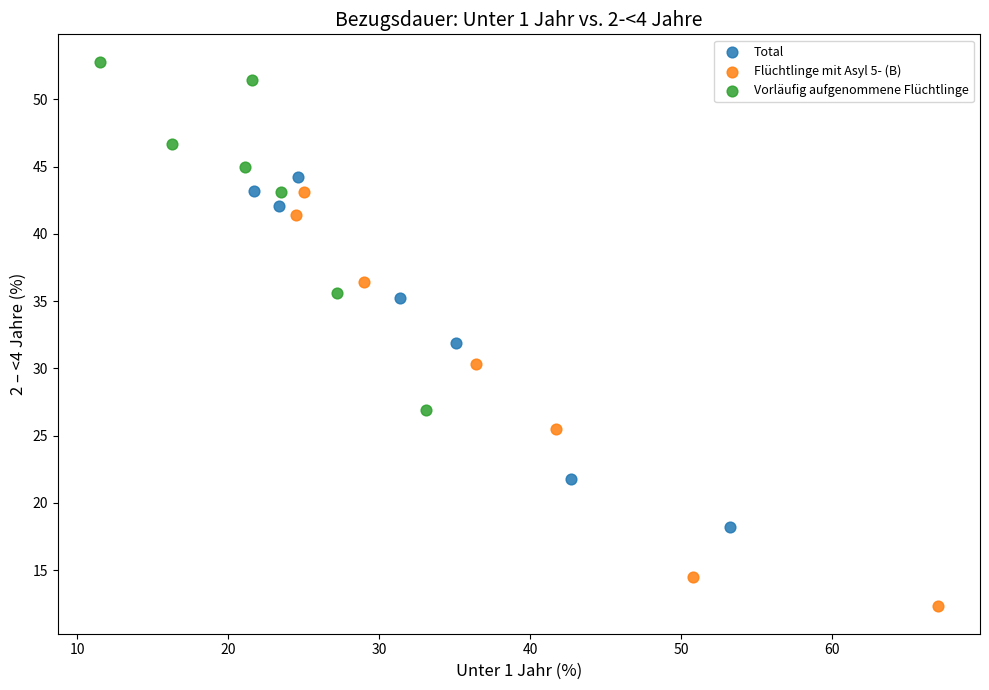

Which series contains the lowest Y value?

Flüchtlinge mit Asyl 5- (B)